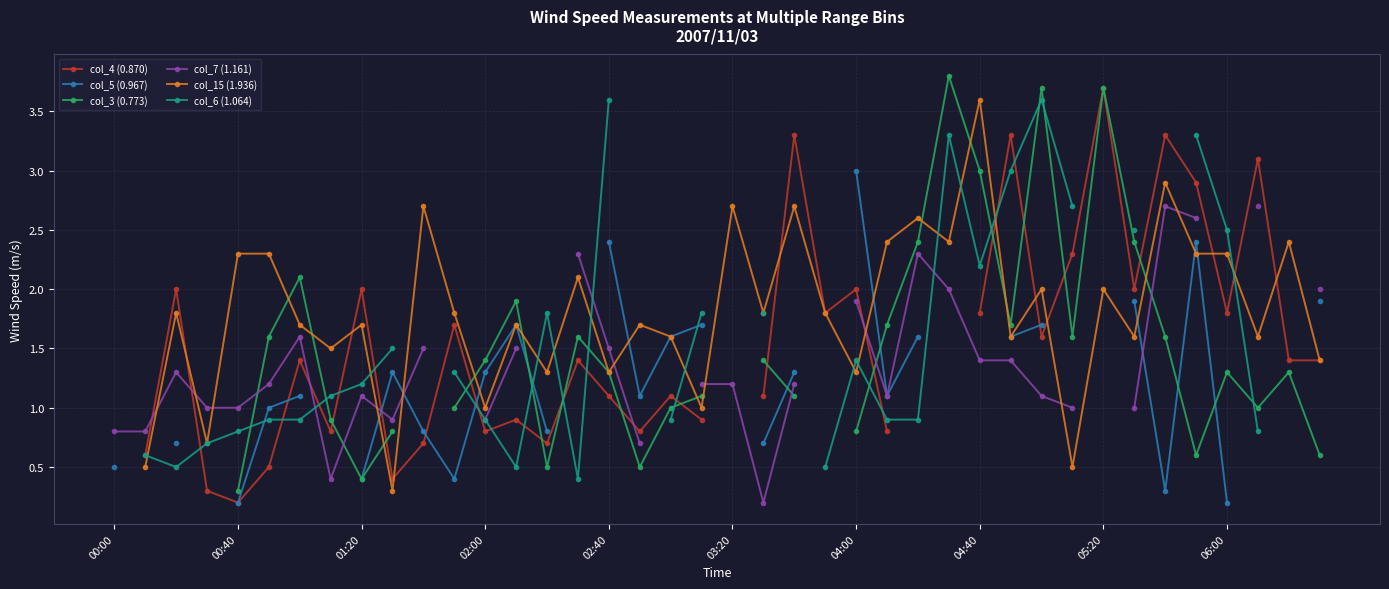

Count the number of data series in this chart.

6